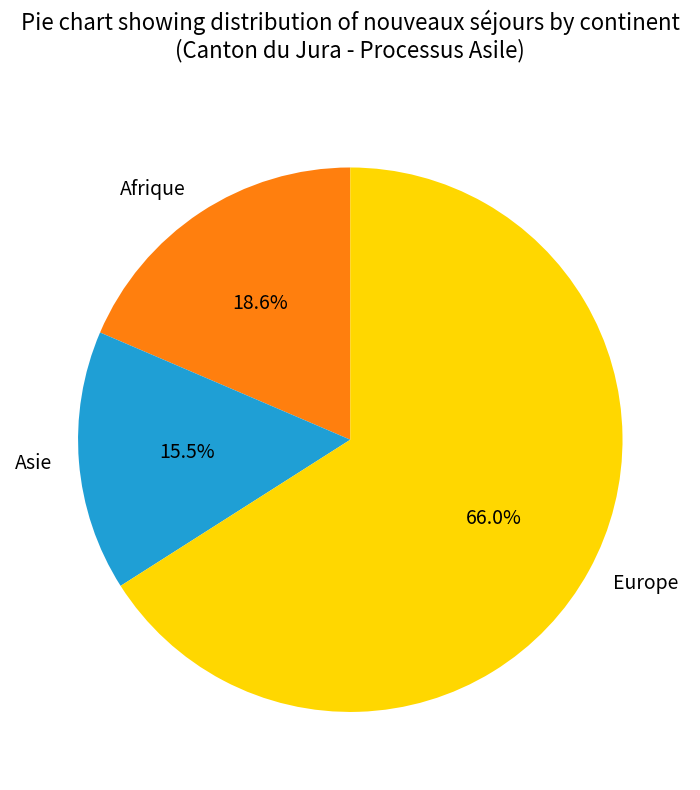

Is it true that Europe is 51% of the pie?

False